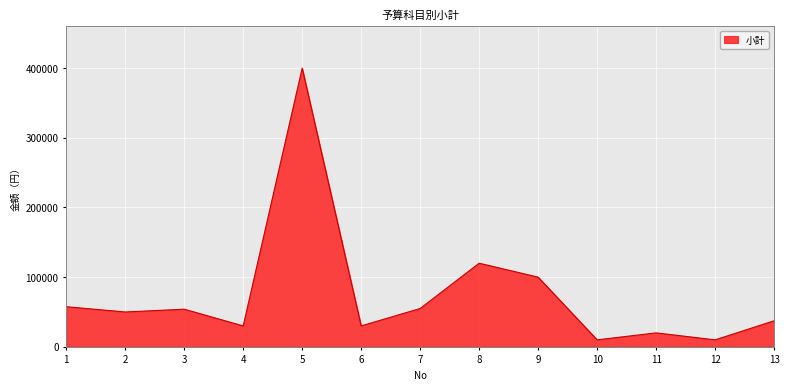

How many interior local peaks (higher than both neighbors) does the data have?

4